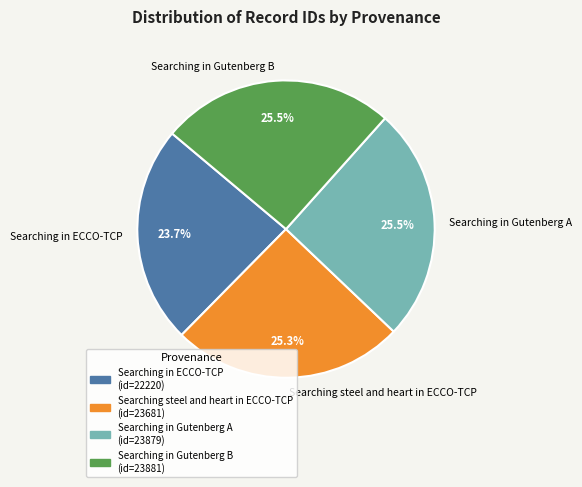

What percentage is the Searching in ECCO-TCP slice, to the nearest percent?

24%